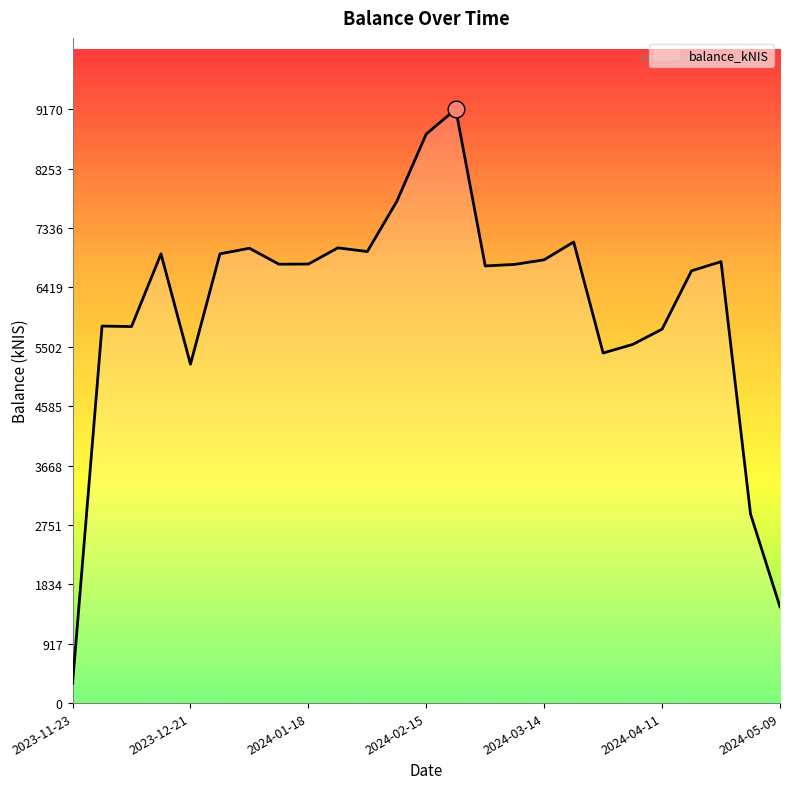

What is the difference between the maximum and minimum values?

8866.4